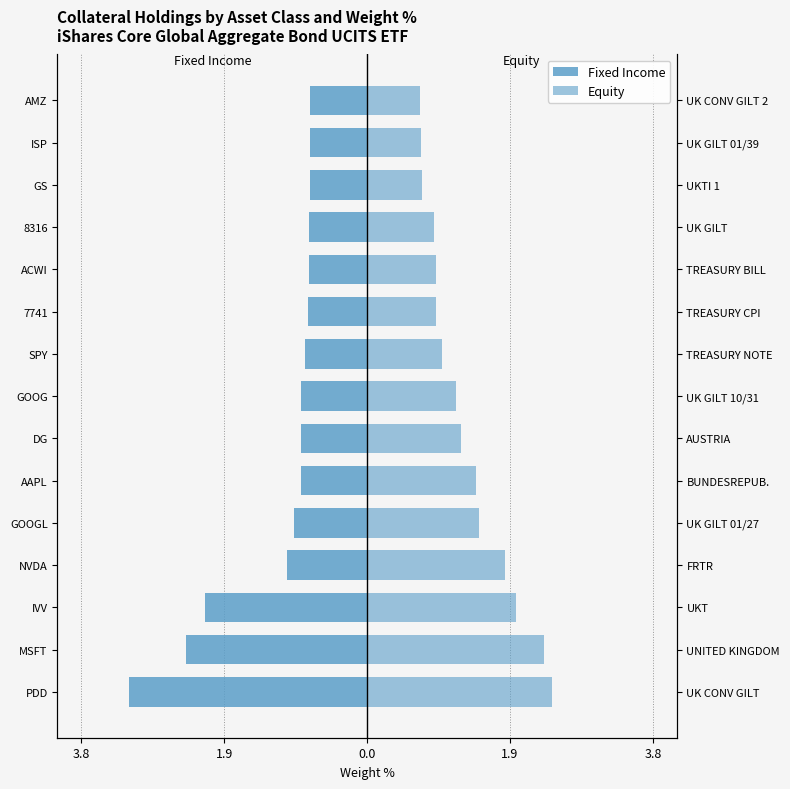

Is the value of Equity at SPY greater than the value of Fixed Income at SPY?

Yes